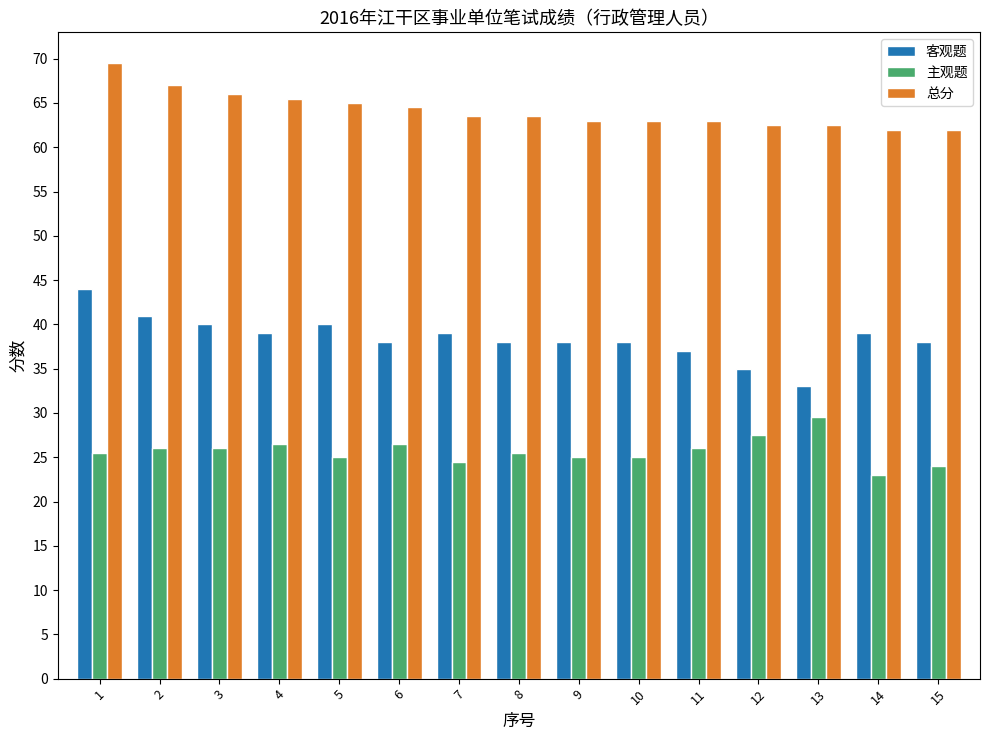

At which category is the sum across all series the highest?

1